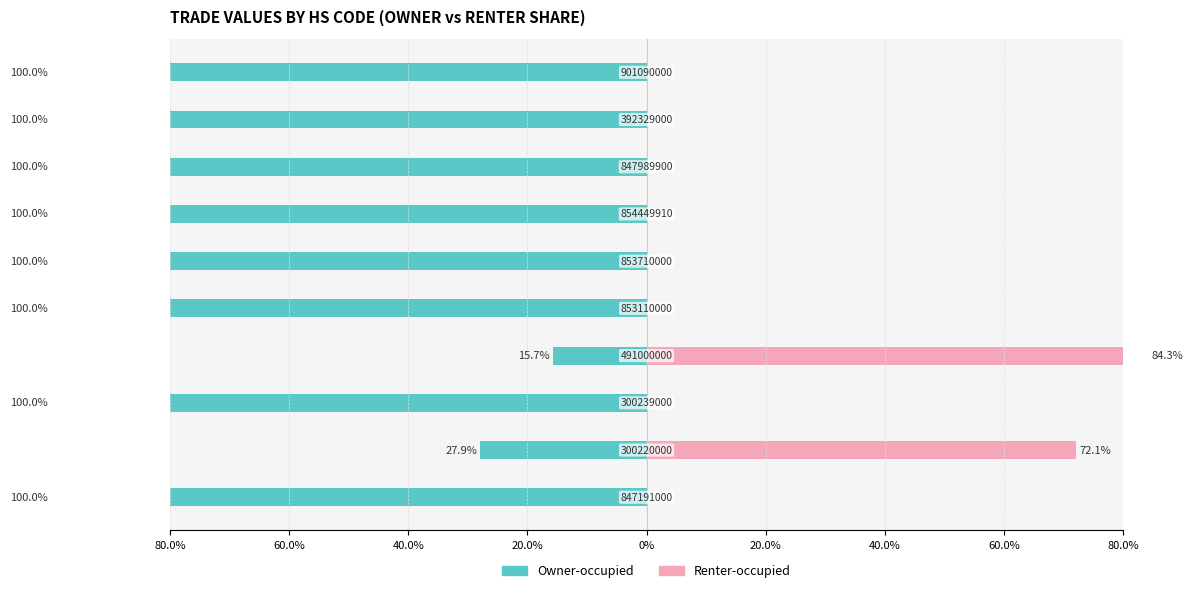

Reading left to right, list all the values displayed in this chart.

Owner-occupied: -100.0	-27.9	-100.0	-15.7	-100.0	-100.0	-100.0	-100.0	-100.0	-100.0
Renter-occupied: 0.0	72.1	0.0	84.3	0.0	0.0	0.0	0.0	0.0	0.0